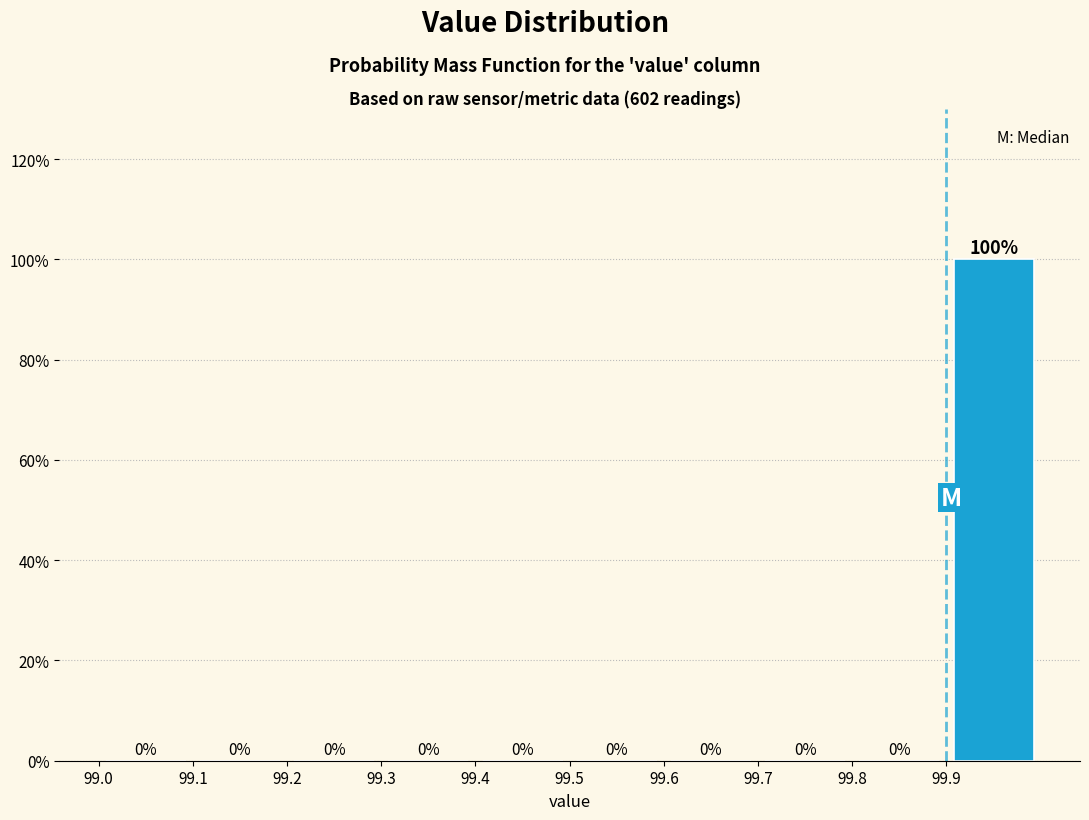

How tall is the bar that spans 99.9 to 100.0 on the x-axis?

100